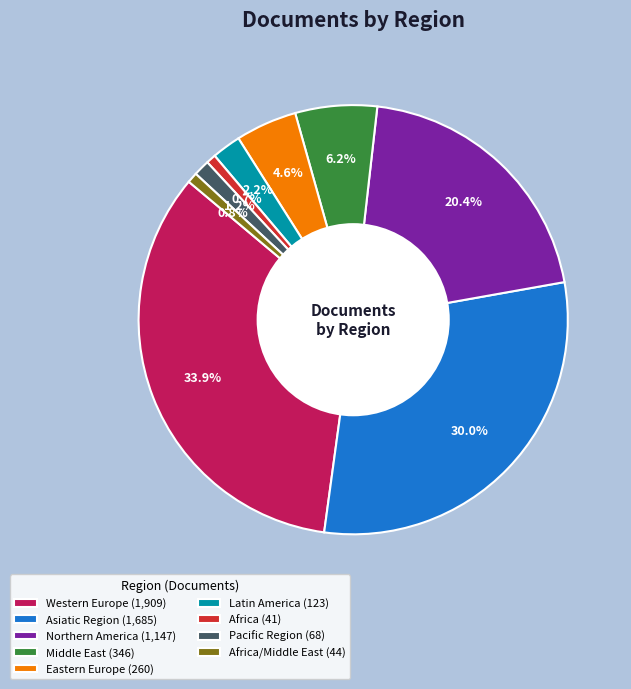

Approximately how many times larger is the value at Pacific Region (68) compared to Africa (41)?

1.7